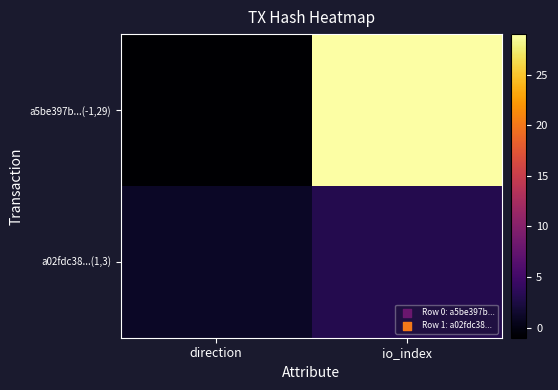

What is the difference between the highest and lowest values at direction?

2